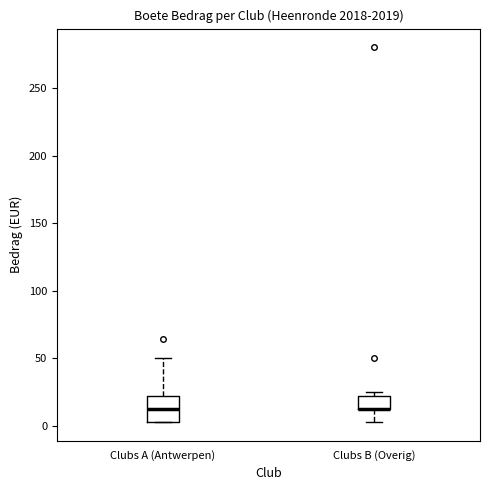

Which box is the tallest, from its lower edge to its upper edge?

Clubs A (Antwerpen)